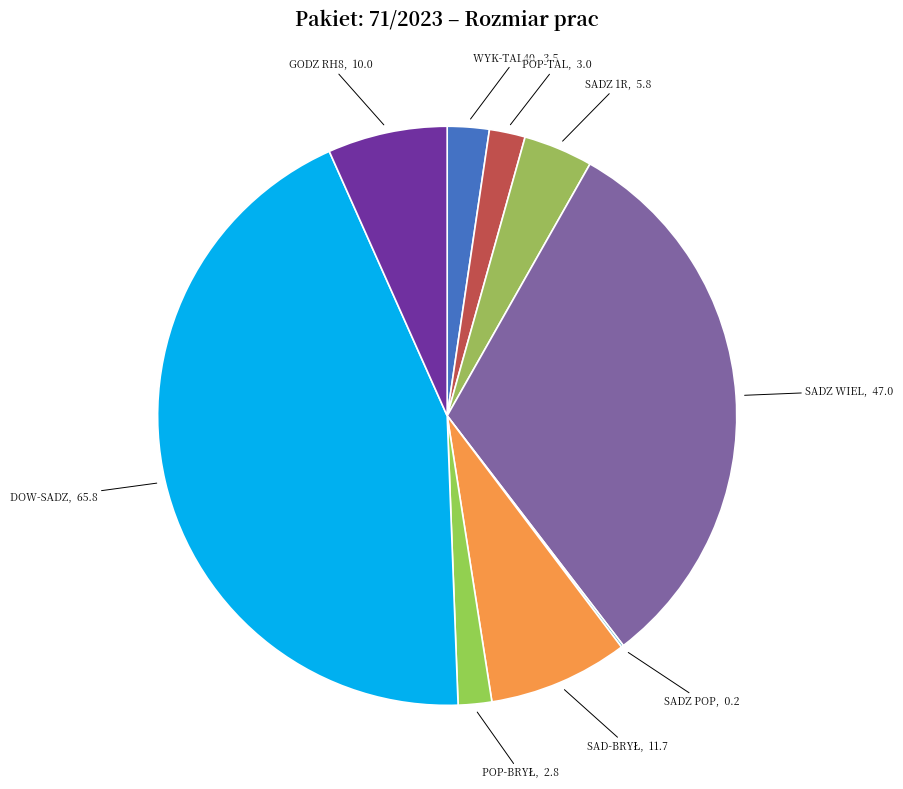

How many segments does this pie chart have?

9